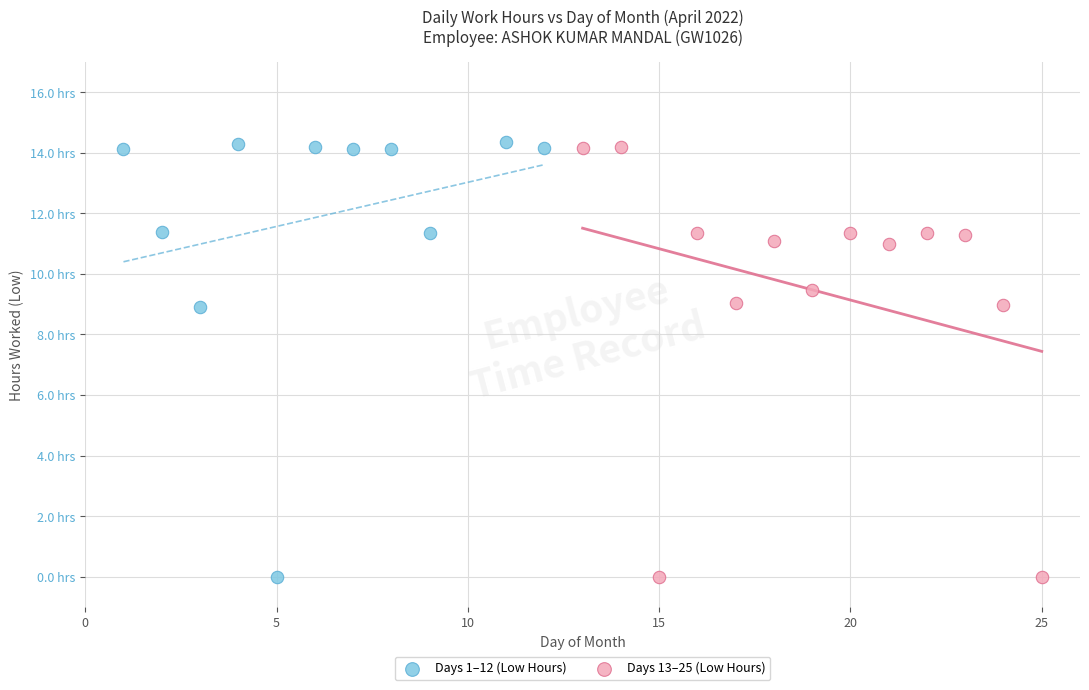

What are all the series names shown in the legend?

Days 1–12 (Low Hours), Days 13–25 (Low Hours)